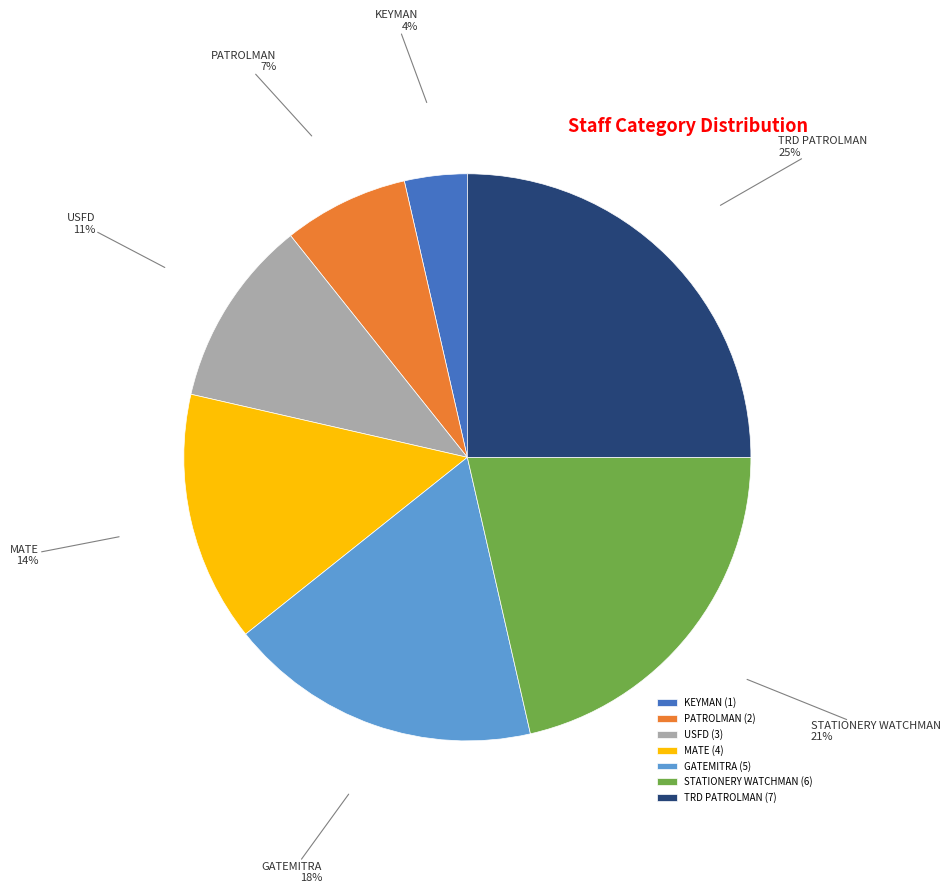

What percentage is the KEYMAN slice, to the nearest percent?

4%